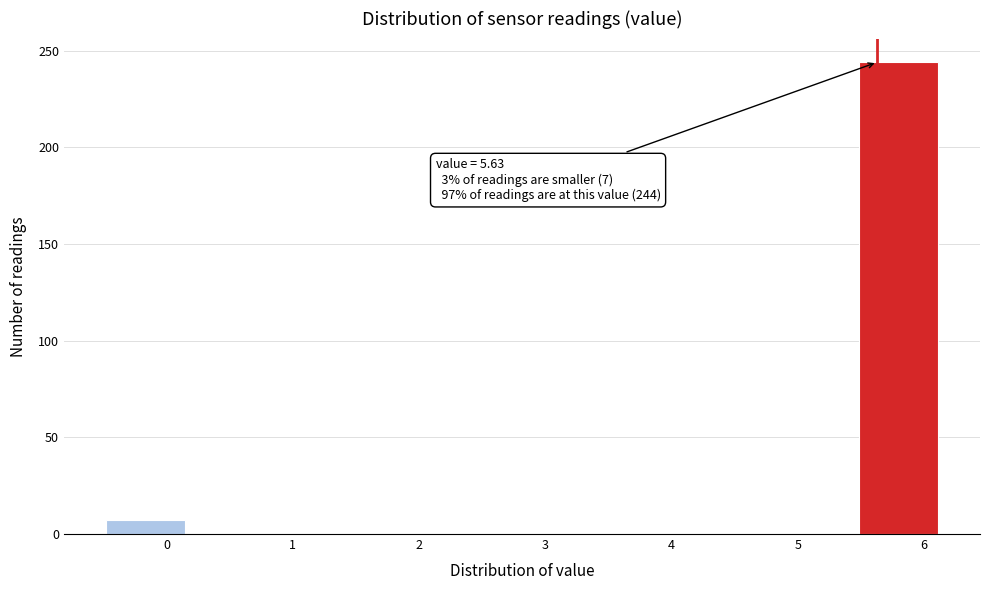

Which range on the x-axis has the tallest bar?

5.5 to 6.1